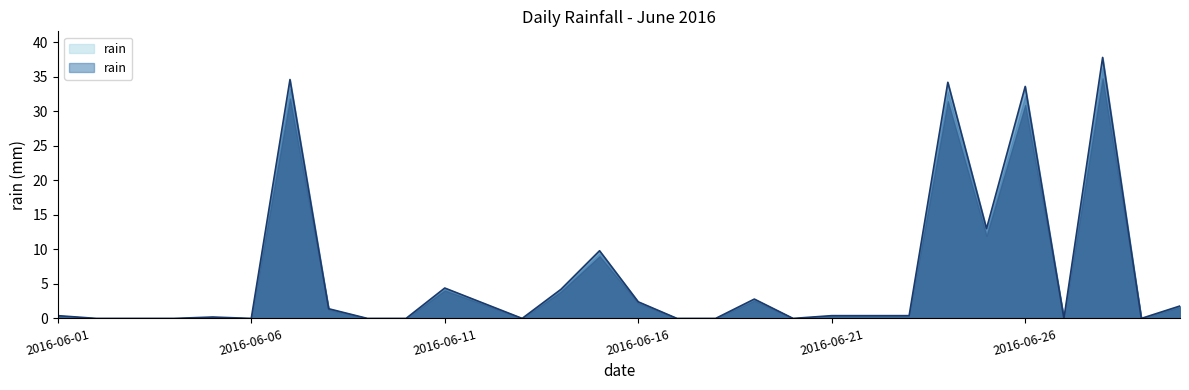

True or false: there are more than 0 points higher than both neighbors.

True